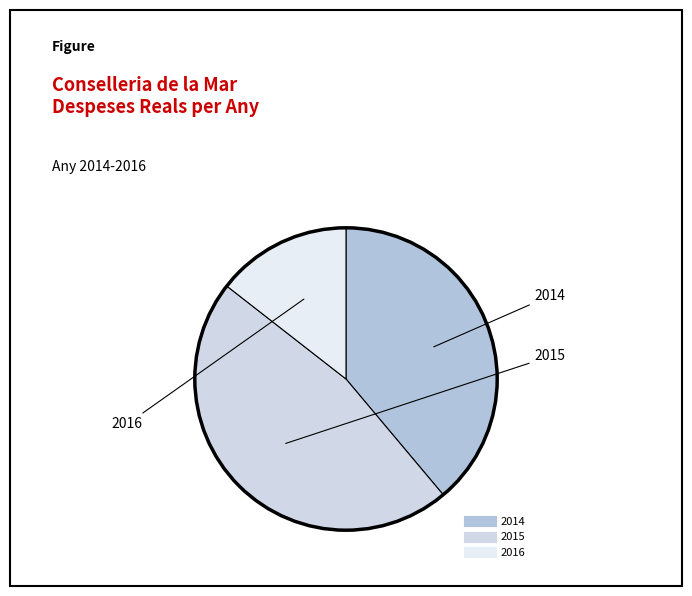

Which category has the biggest portion of the pie?

2015